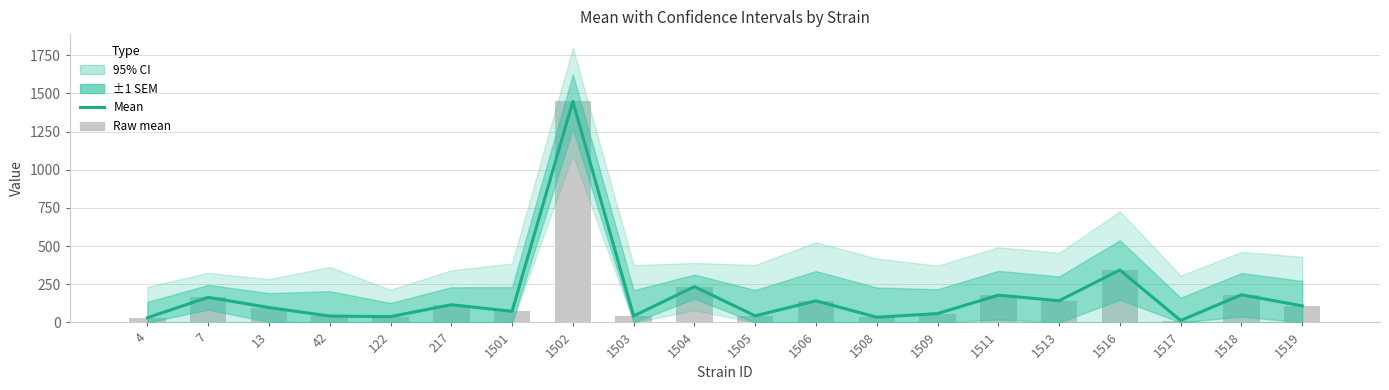

Rank the categories by Raw mean value from highest to lowest.

1502, 1516, 1504, 1518, 1511, 7, 1513, 1506, 217, 1519, 13, 1501, 1509, 1505, 1503, 42, 122, 1508, 4, 1517